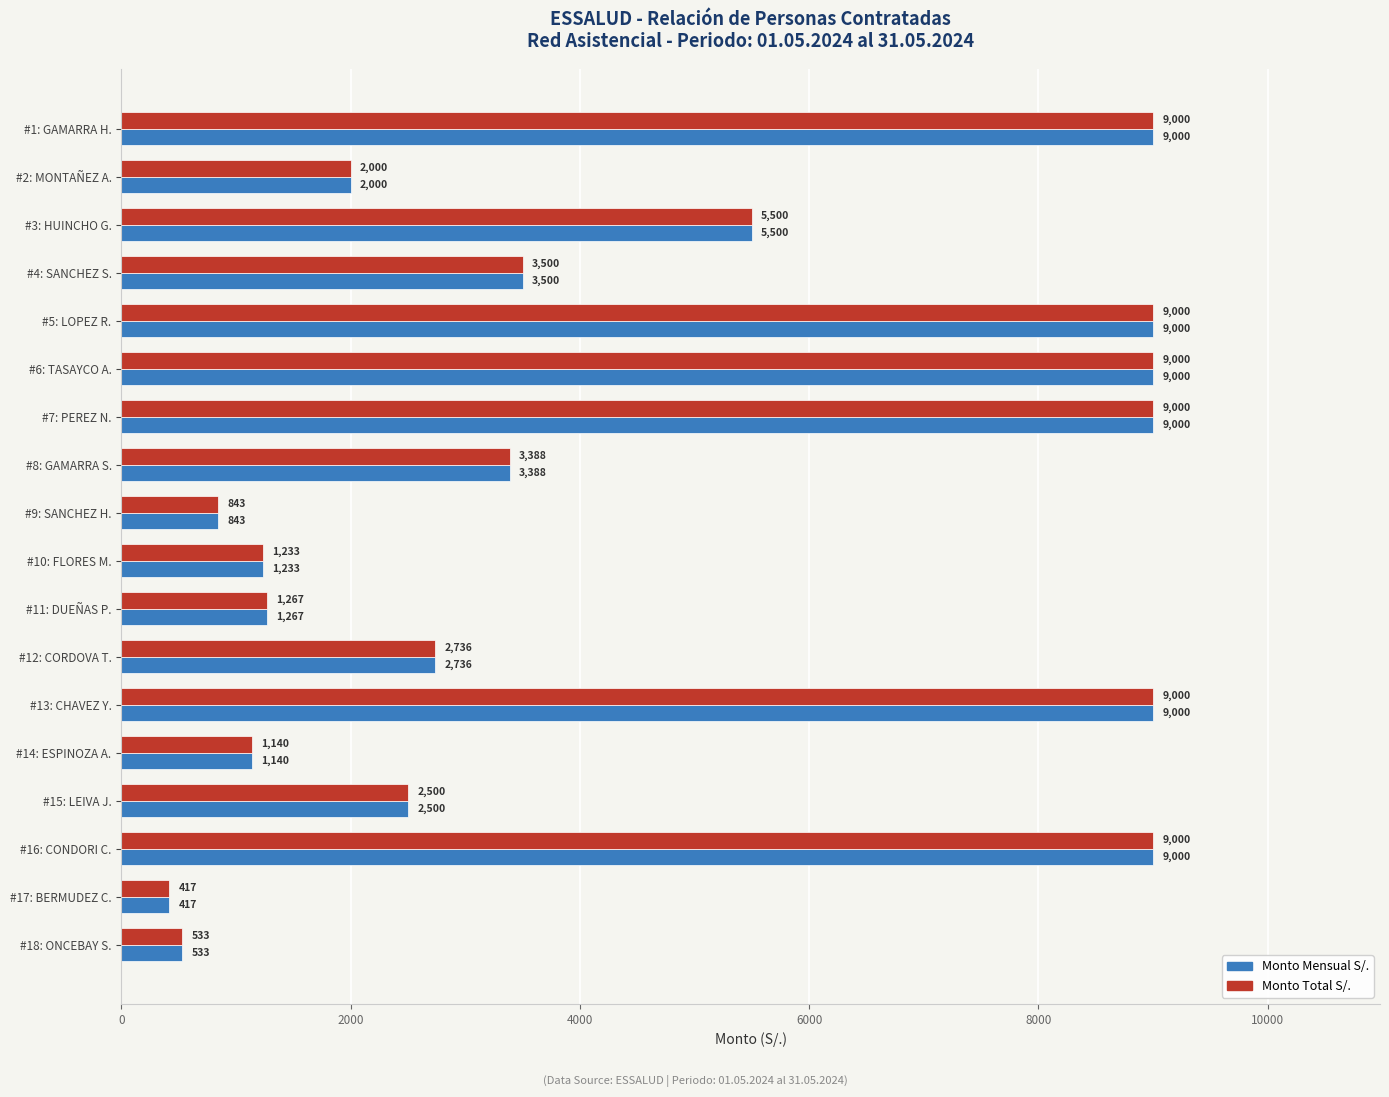

How many values in the Monto Mensual S/. series are below 3387?

9